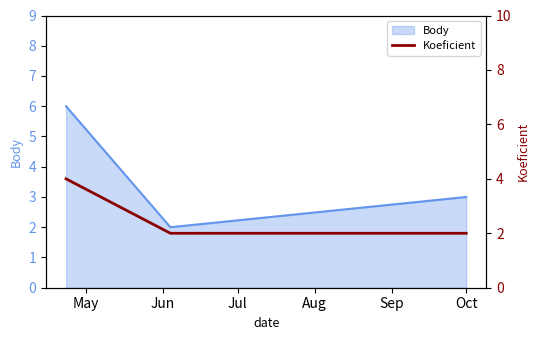

What is the highest value of the Body series?

6